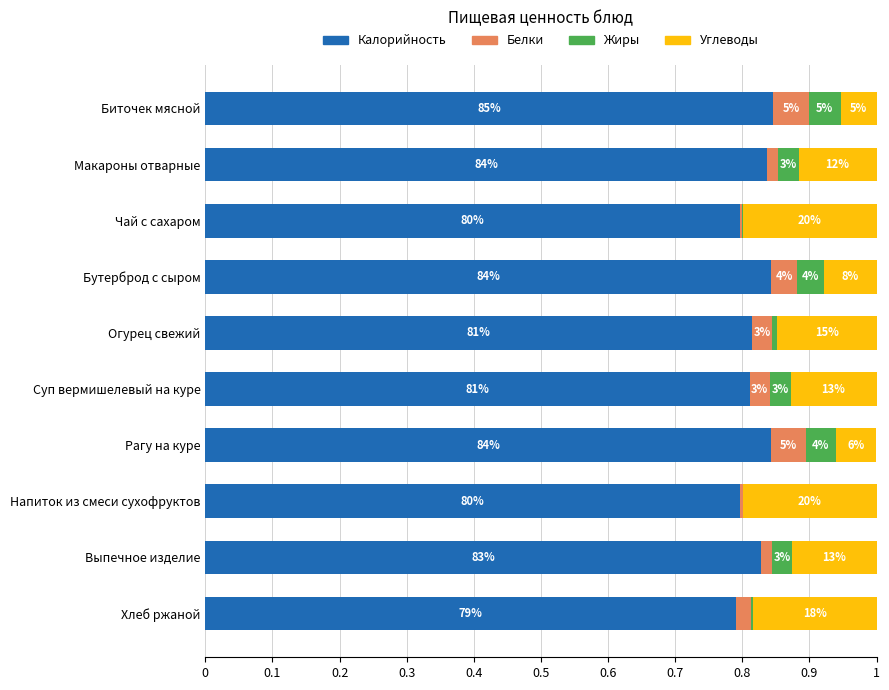

What are all the series names shown in the legend?

Калорийность, Белки, Жиры, Углеводы